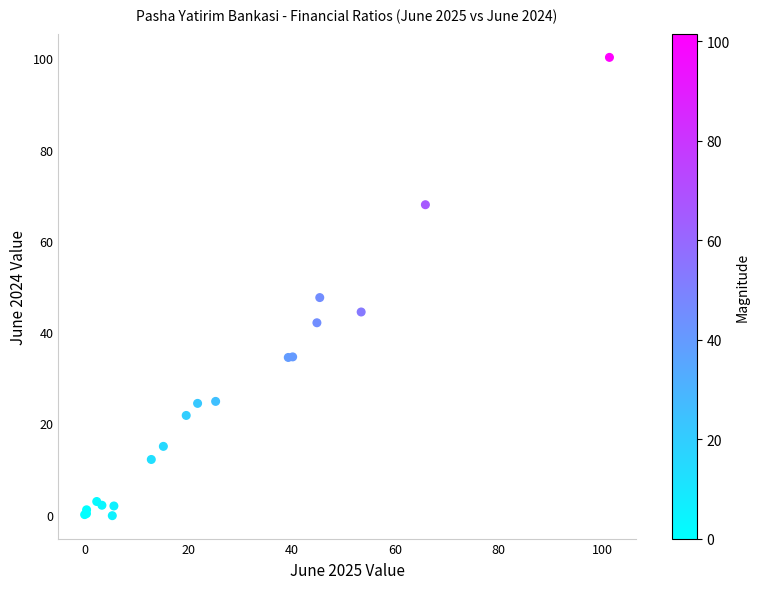

What Y value in the scatter plot is closest to 49?

47.6